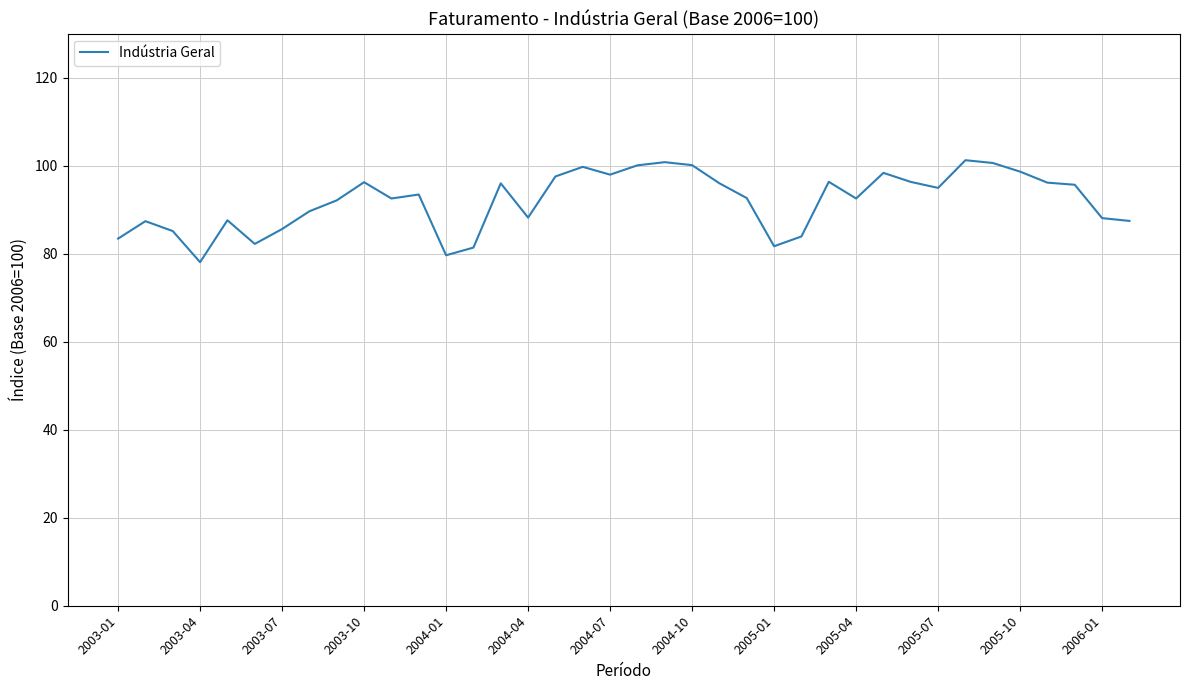

What is the greatest value displayed?

101.3